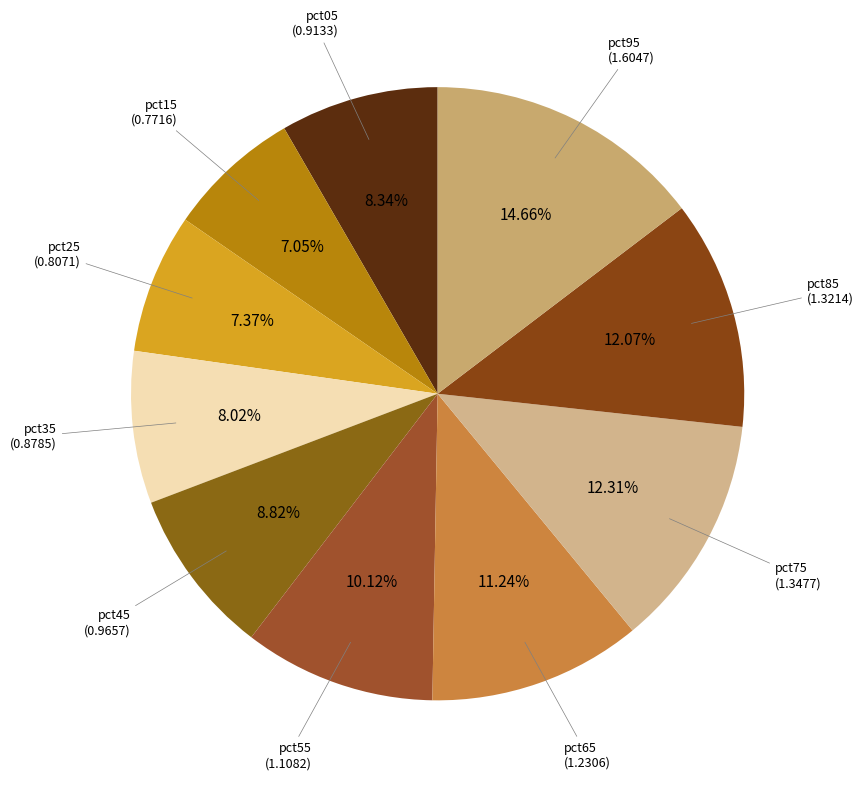

To the nearest percent, what portion does pct95 represent?

15%